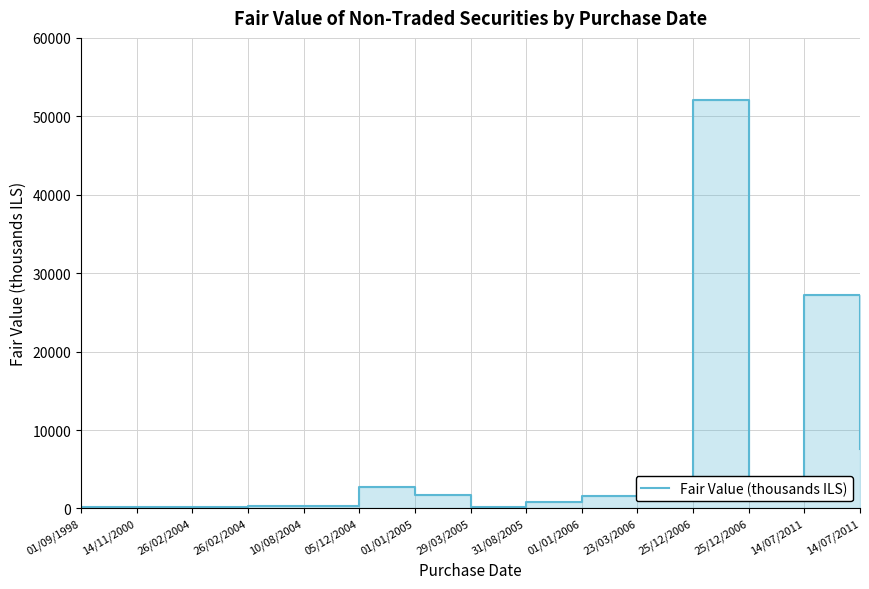

At which label does the data first exceed 1546?

05/12/2004